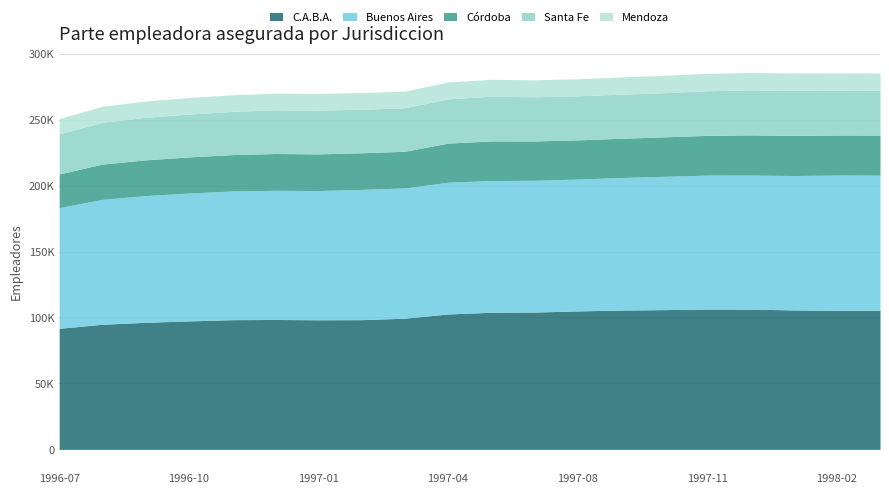

At which label does C.A.B.A. reach its minimum?

1996-07